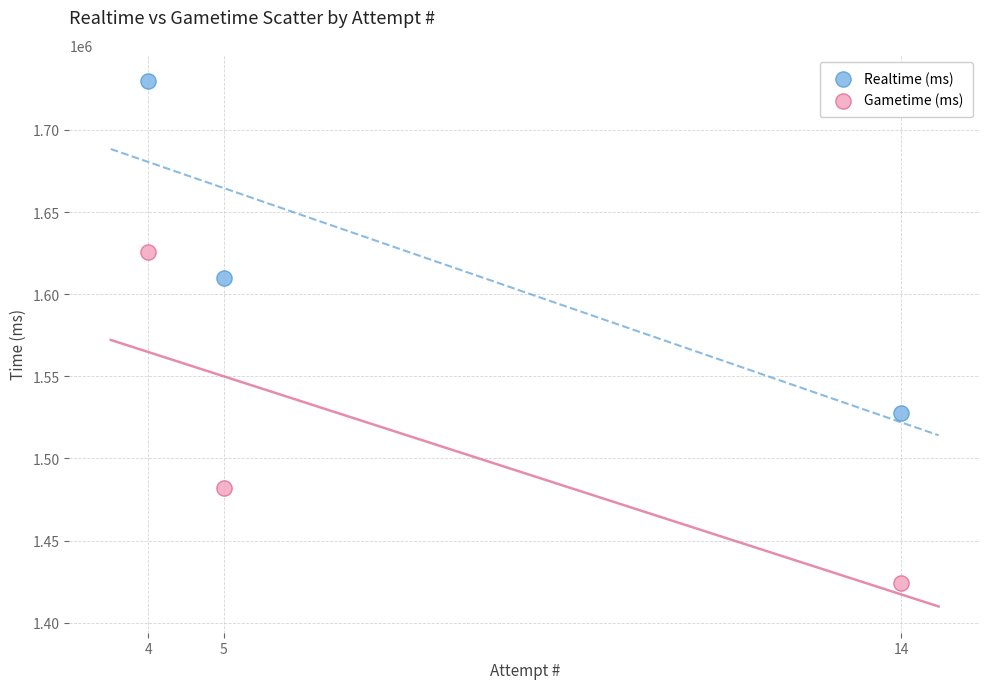

Which series reaches the minimum Y coordinate?

Gametime (ms)